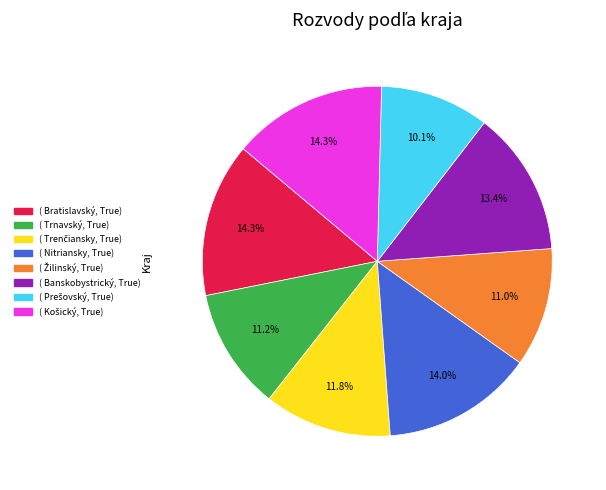

Is there a majority slice in this chart?

No